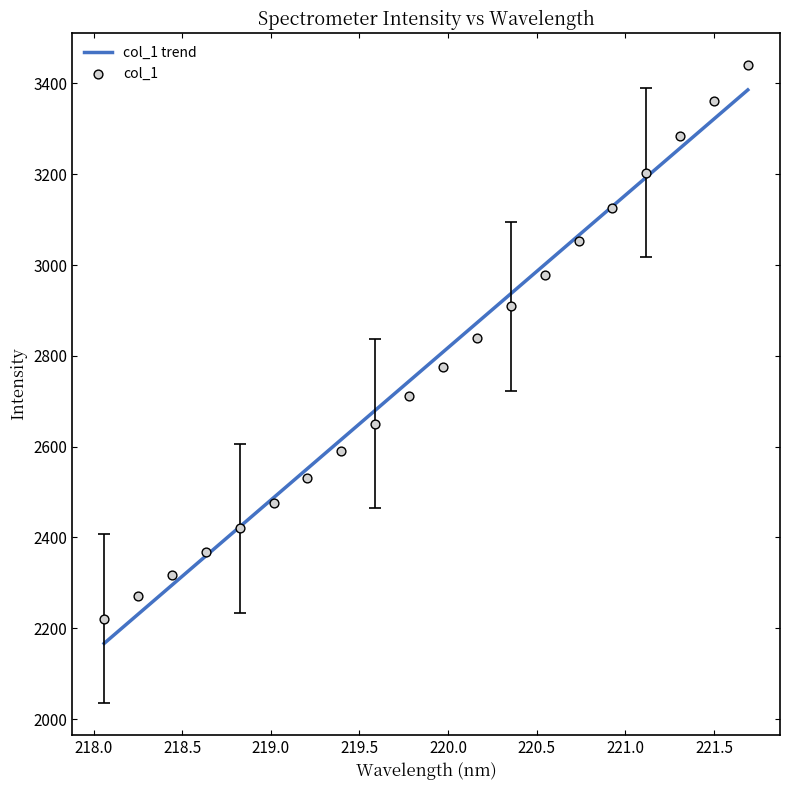

Between 218.8244 and 219.2067, which is larger?

219.2067